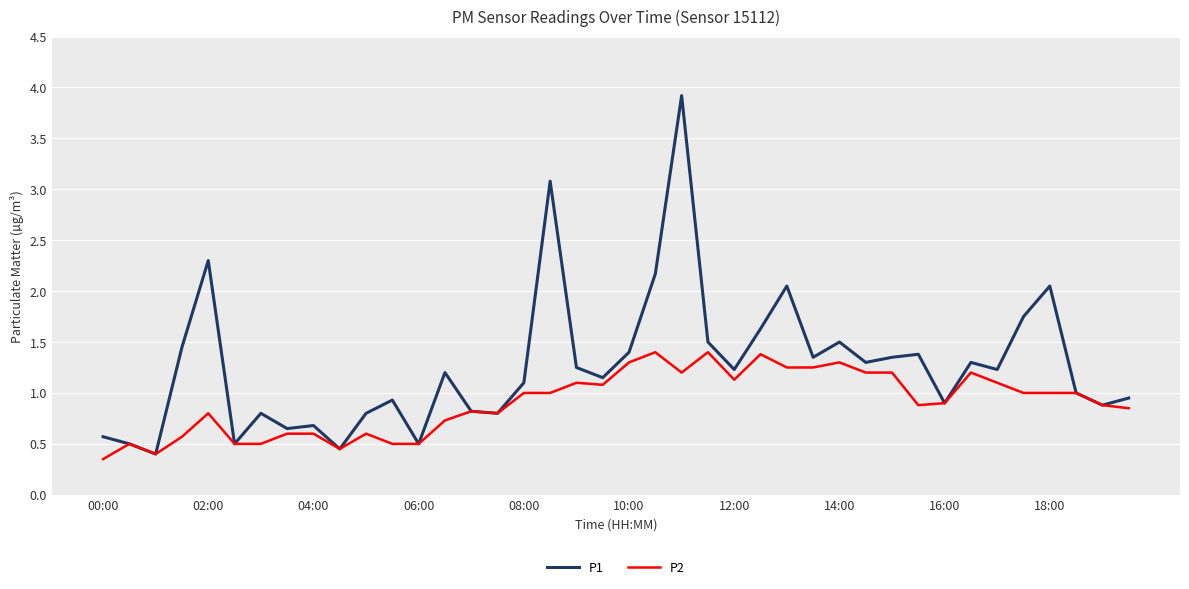

Which series has the largest total across all categories?

P1